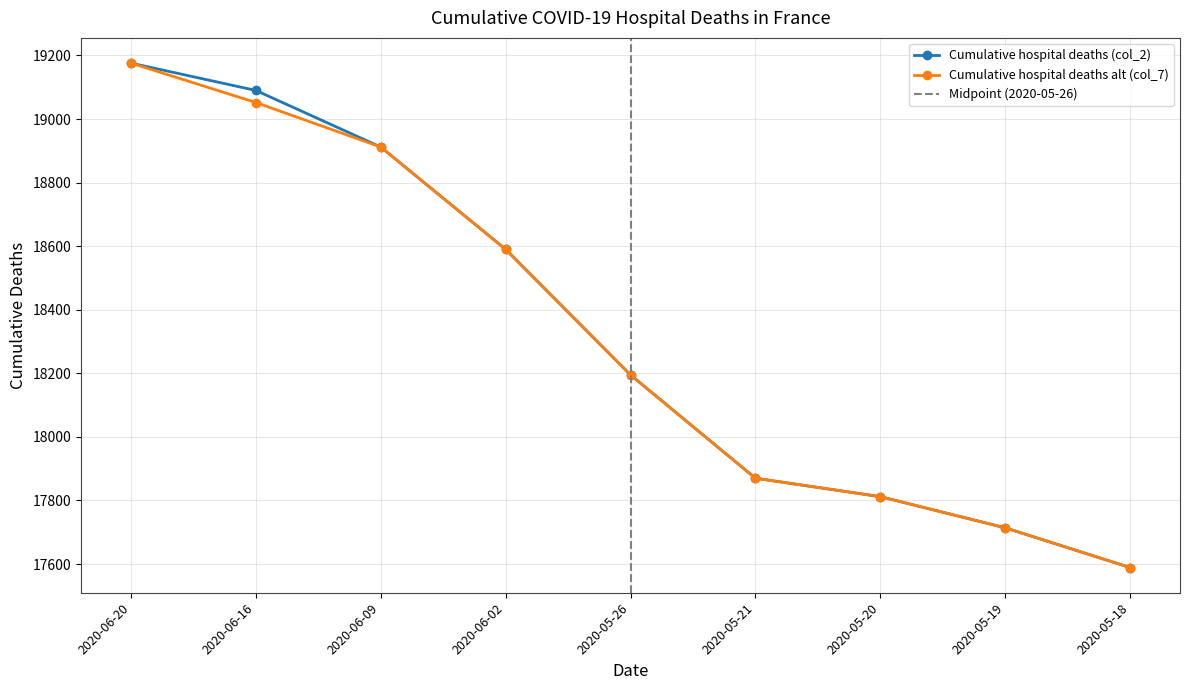

How many lines are shown in the chart?

2